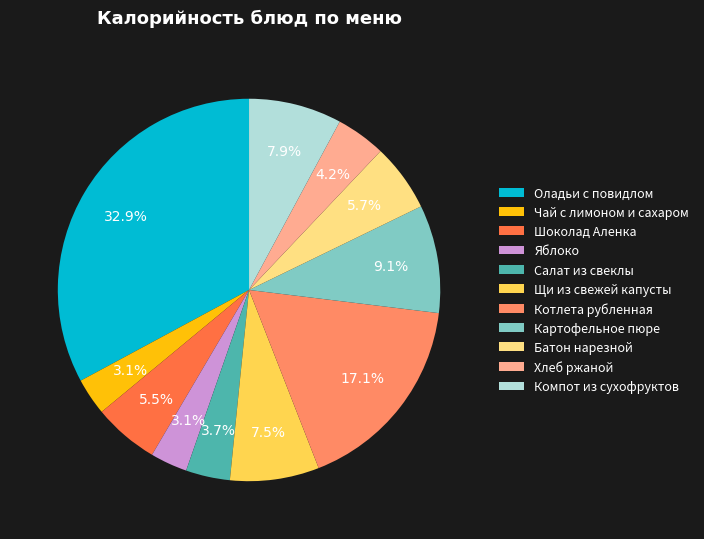

Count the number of slices in the pie.

11